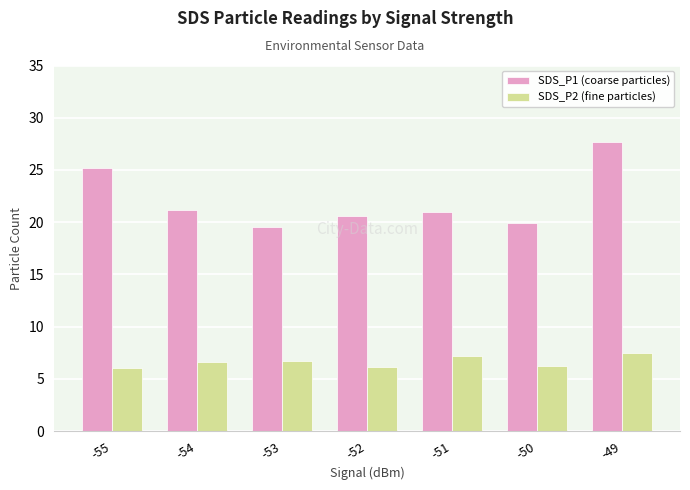

What is the spread (max minus min) of values at -52?

14.4